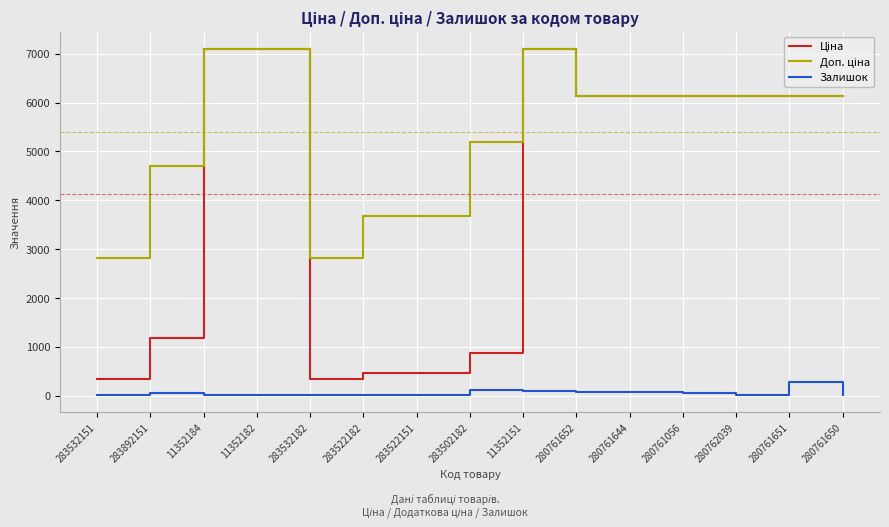

What is the greatest value displayed?

7098.8